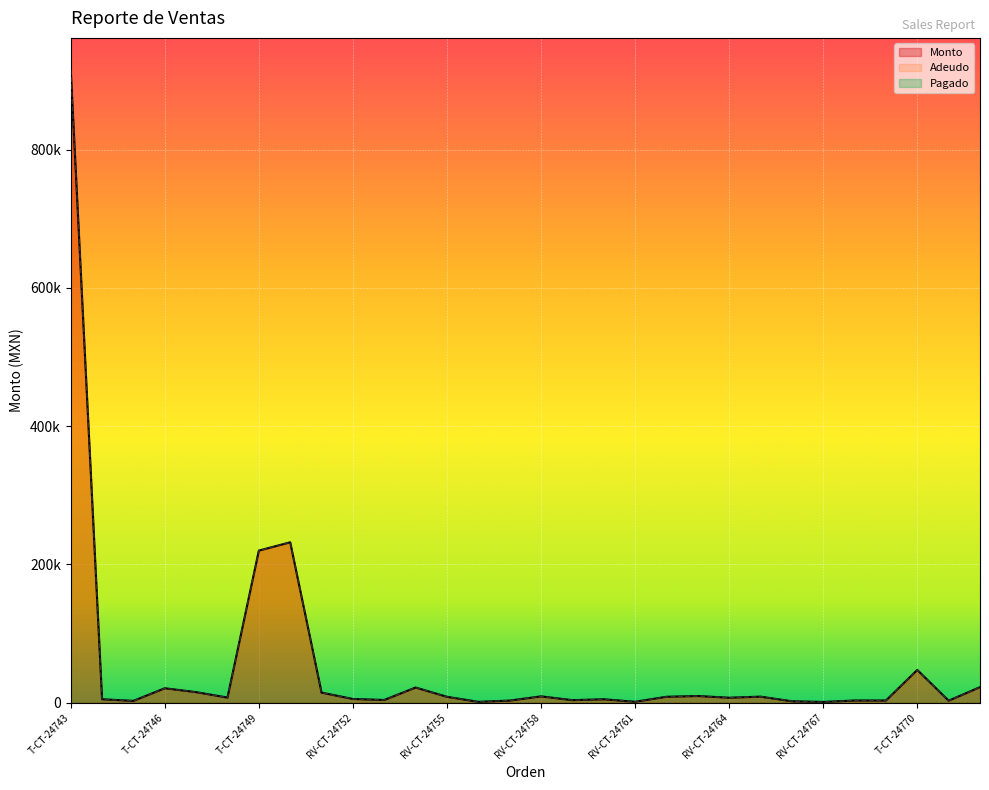

Reading right to left, list all the values displayed in this chart.

Monto: T-CT-24772=22400.0	RV-CT-24771=2840.0	T-CT-24770=47290.0	RV-MA-24769=3090.0	RV-CT-24768=3090.0	RV-CT-24767=990.0	T-CT-24766=1980.0	RV-MA-24765=8670.0	RV-CT-24764=7098.0	RV-CT-24763=9580.0	RV-24762=8473.0	RV-CT-24761=1250.0	RV-24760=4860.0	RV-CT-24759=3600.0	RV-CT-24758=9055.5	RV-CT-24757=2970.0	RV-CT-24756=1135.0	RV-CT-24755=8428.0	RV-CT-24754=21845.6	RV-CT-24753=3854.0	RV-CT-24752=5280.0	T-CT-24751=14490.0	T-CT-24750=231900.0	T-CT-24749=219900.0	RV-CT-24748=7320.0	RV-CT-24747=15190.0	T-CT-24746=20800.0	RV-CT-24745=2560.0	RV-CT-24744=4880.0	T-CT-24743=915647.2
Adeudo: T-CT-24772=22400.0	RV-CT-24771=2840.0	T-CT-24770=47290.0	RV-MA-24769=3090.0	RV-CT-24768=3090.0	RV-CT-24767=990.0	T-CT-24766=1980.0	RV-MA-24765=8670.0	RV-CT-24764=7098.0	RV-CT-24763=9580.0	RV-24762=8473.0	RV-CT-24761=1250.0	RV-24760=4860.0	RV-CT-24759=3600.0	RV-CT-24758=9055.5	RV-CT-24757=2970.0	RV-CT-24756=1135.0	RV-CT-24755=8428.0	RV-CT-24754=21845.6	RV-CT-24753=3854.0	RV-CT-24752=5280.0	T-CT-24751=14490.0	T-CT-24750=231900.0	T-CT-24749=219900.0	RV-CT-24748=7320.0	RV-CT-24747=15190.0	T-CT-24746=20800.0	RV-CT-24745=2560.0	RV-CT-24744=4880.0	T-CT-24743=915647.2